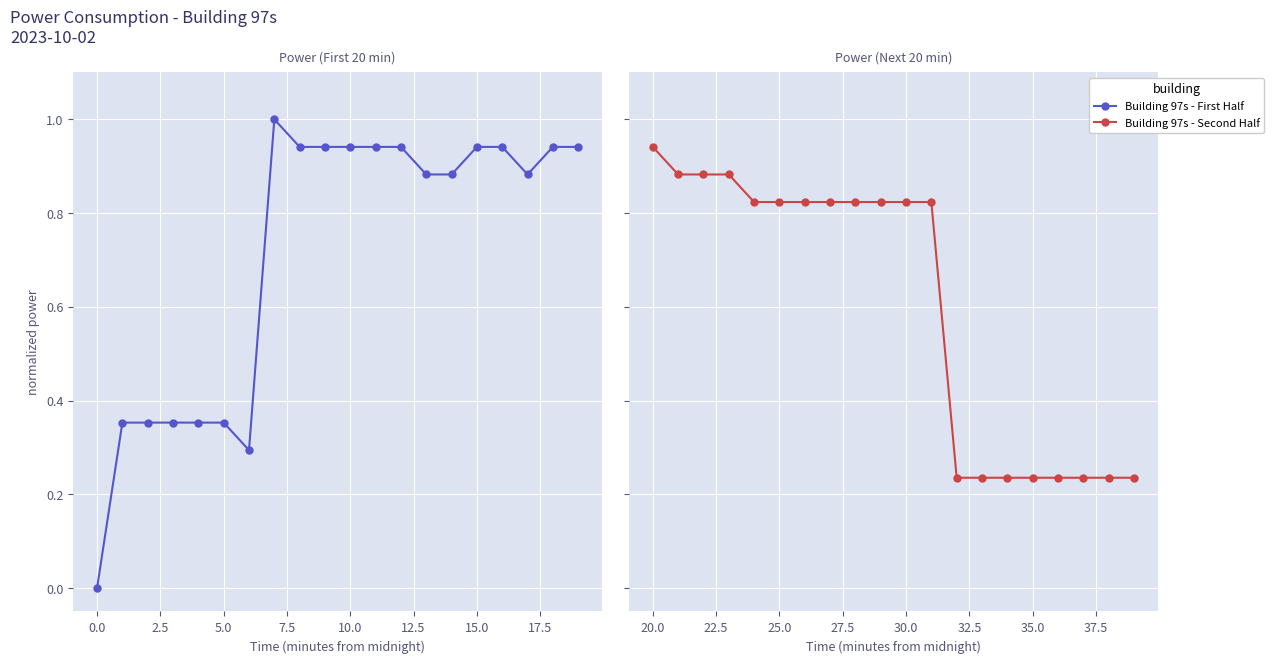

What is the spread (max minus min) of values at 2.5?

0.5